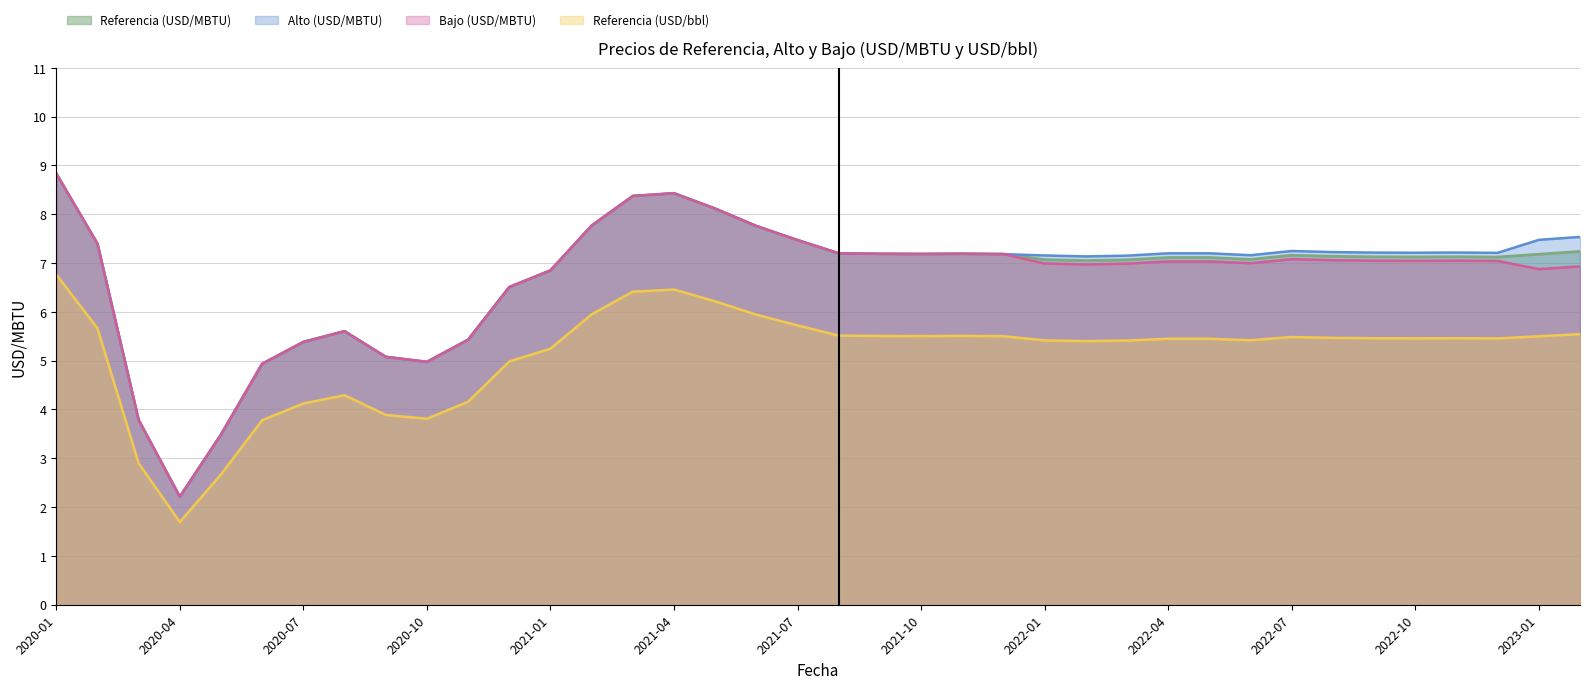

What is the approximate value of Referencia (USD/bbl) at 2022-07?

5.5